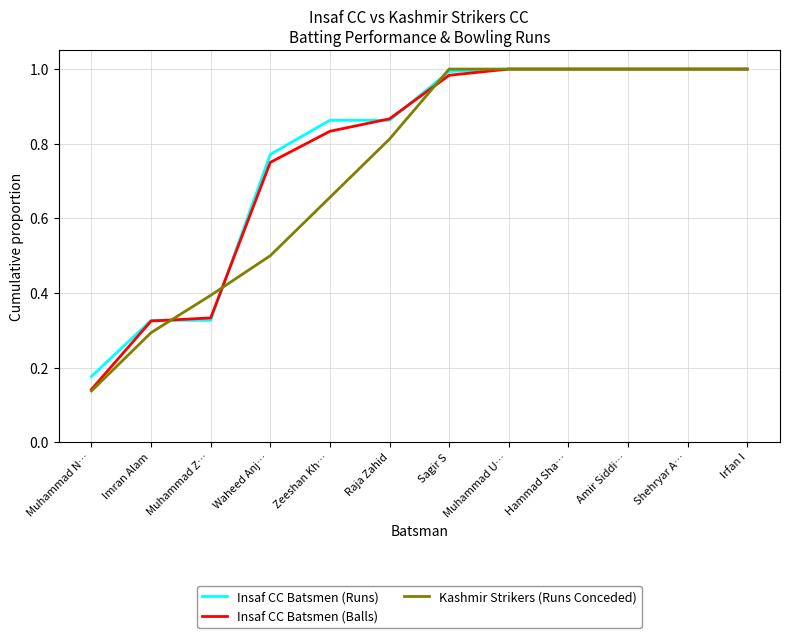

What are all the series names shown in the legend?

Insaf CC Batsmen (Runs), Insaf CC Batsmen (Balls), Kashmir Strikers (Runs Conceded)